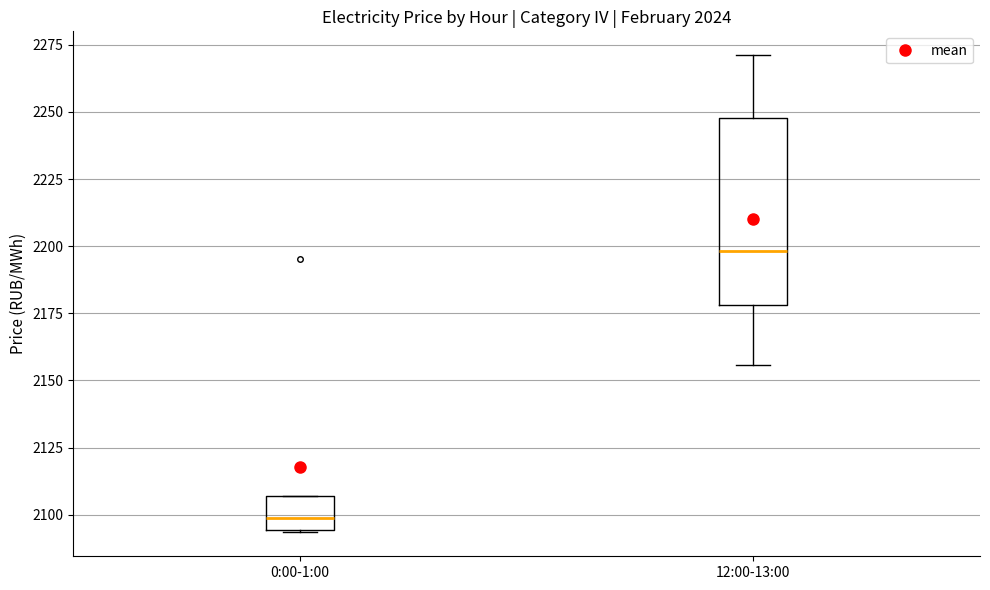

Reading left to right, transcribe this box plot: for each box, give where its median line is, the range the box spans, and where its two whiskers end, as read against the y-axis. The values are not printed on the chart, so give them approximately, as read against the axis.

0:00-1:00: median 2100, box 2095 to 2105, whiskers 2095 to 2105
12:00-13:00: median 2200, box 2180 to 2250, whiskers 2155 to 2270